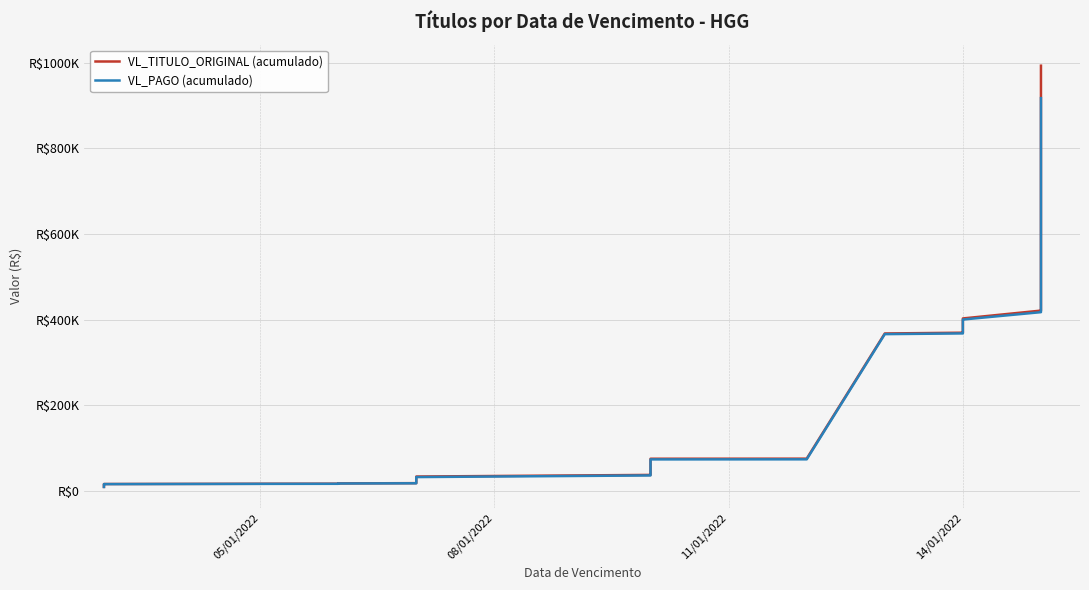

Reading right to left, transcribe all the data shown in this chart.

VL_TITULO_ORIGINAL (acumulado): 993567.8	993469.8	993371.8	992489.8	986489.8	751845.6	750245.6	737345.6	729155.6	423840.9	421040.9	402701.6	400569.1	398236.6	381729.2	374139.6	371736.0	369345.7	367545.7	74885.4	74717.4	68551.7	39686.7	39032.7	38432.7	36879.8	33090.3	18840.3	17640.3	17040.3	16984.3	16936.2	16372.0	16204.9	15604.9	13604.9	12816.4	11216.4	9446.4	8846.4
VL_PAGO (acumulado): 917693.6	917595.6	917497.6	916615.6	910615.6	690402.0	688834.0	676727.4	668537.4	420163.9	417363.9	400152.4	398019.9	395687.4	379802.7	372213.1	369921.3	367678.0	365988.7	73328.4	73160.4	67281.4	38416.4	37762.4	37190.3	35637.5	31847.9	18474.3	17348.1	16776.0	16720.1	16671.9	16107.7	15940.6	15368.5	13368.5	12580.0	11100.0	9418.5	8846.4